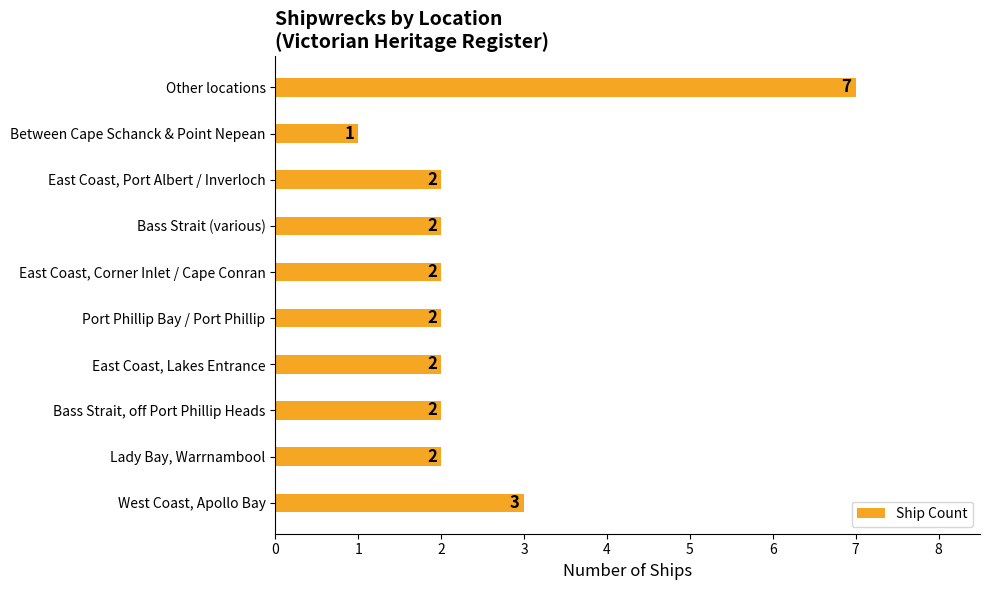

The value at Port Phillip Bay / Port Phillip is 2. True or false?

True